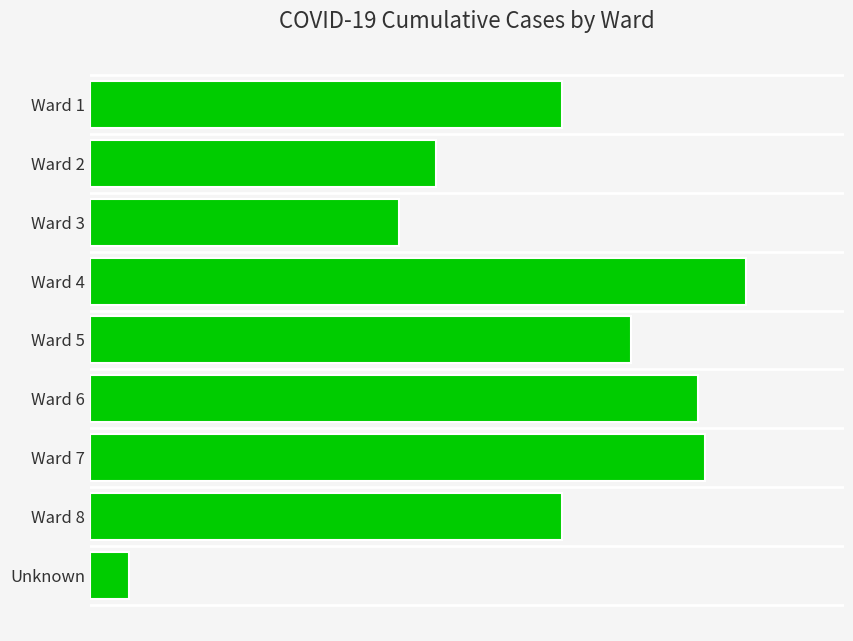

Reading top to bottom, what are all the values shown in this chart?

Ward 1=218	Ward 2=160	Ward 3=143	Ward 4=303	Ward 5=250	Ward 6=281	Ward 7=284	Ward 8=218	Unknown=18